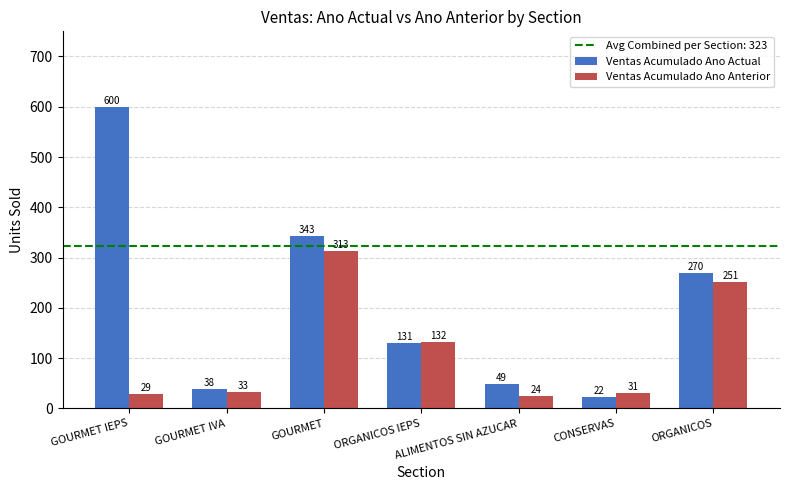

Rank the series by their average value, from lowest to highest.

Ventas Acumulado Ano Anterior, Ventas Acumulado Ano Actual